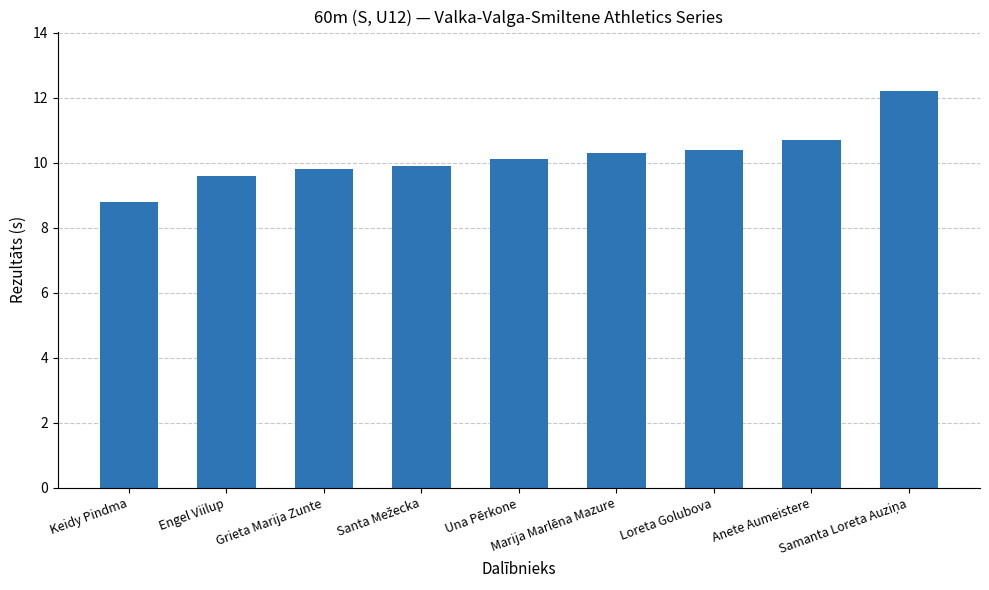

What is the minimum value shown in the chart?

8.8